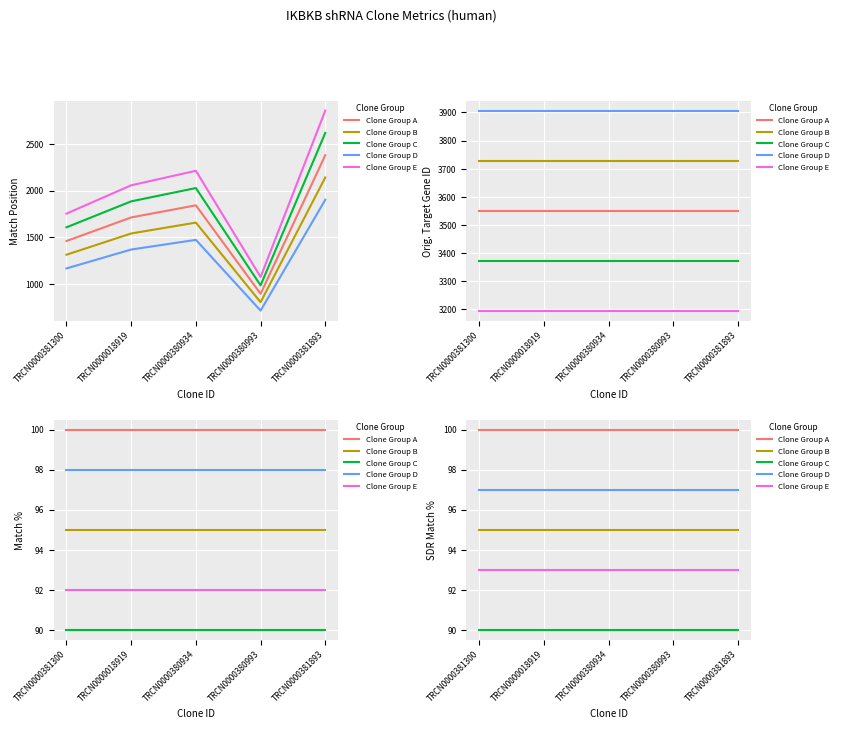

What is the label of the 5th point from the left?

TRCN0000381893